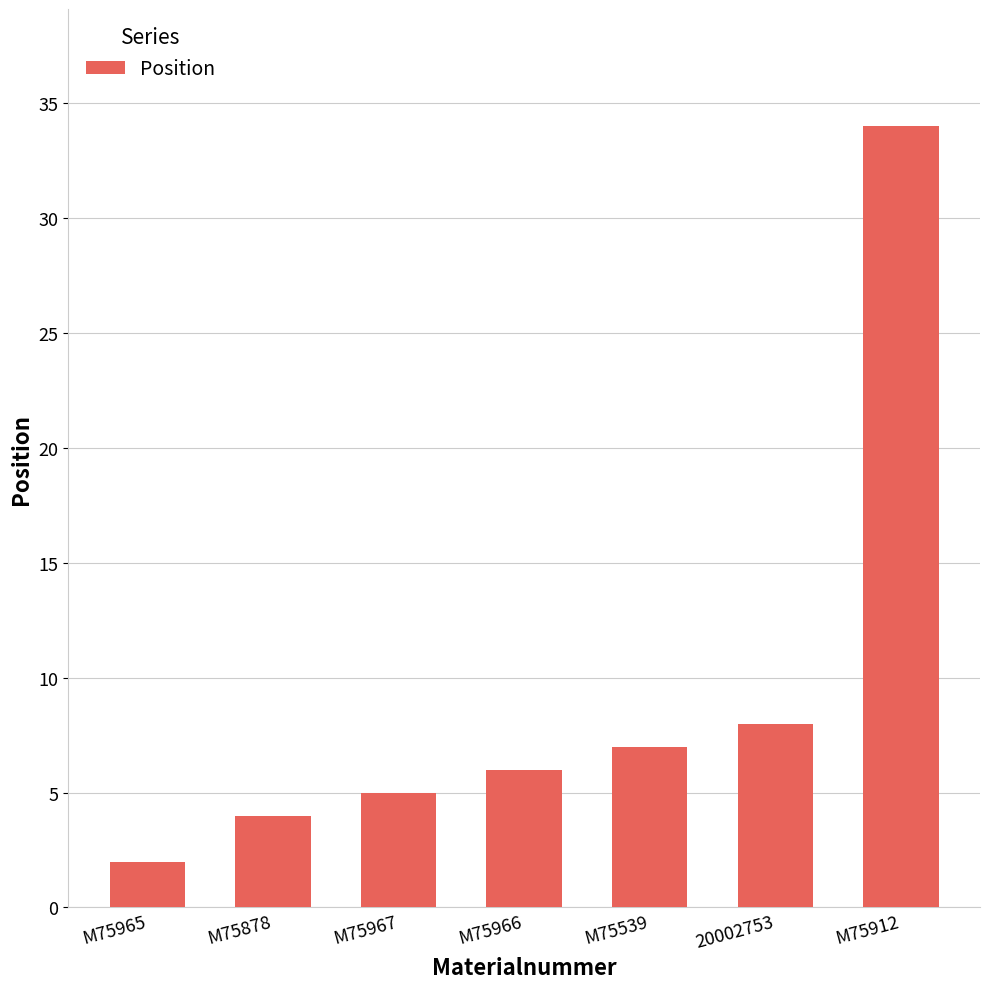

What is the sum of all values?

66